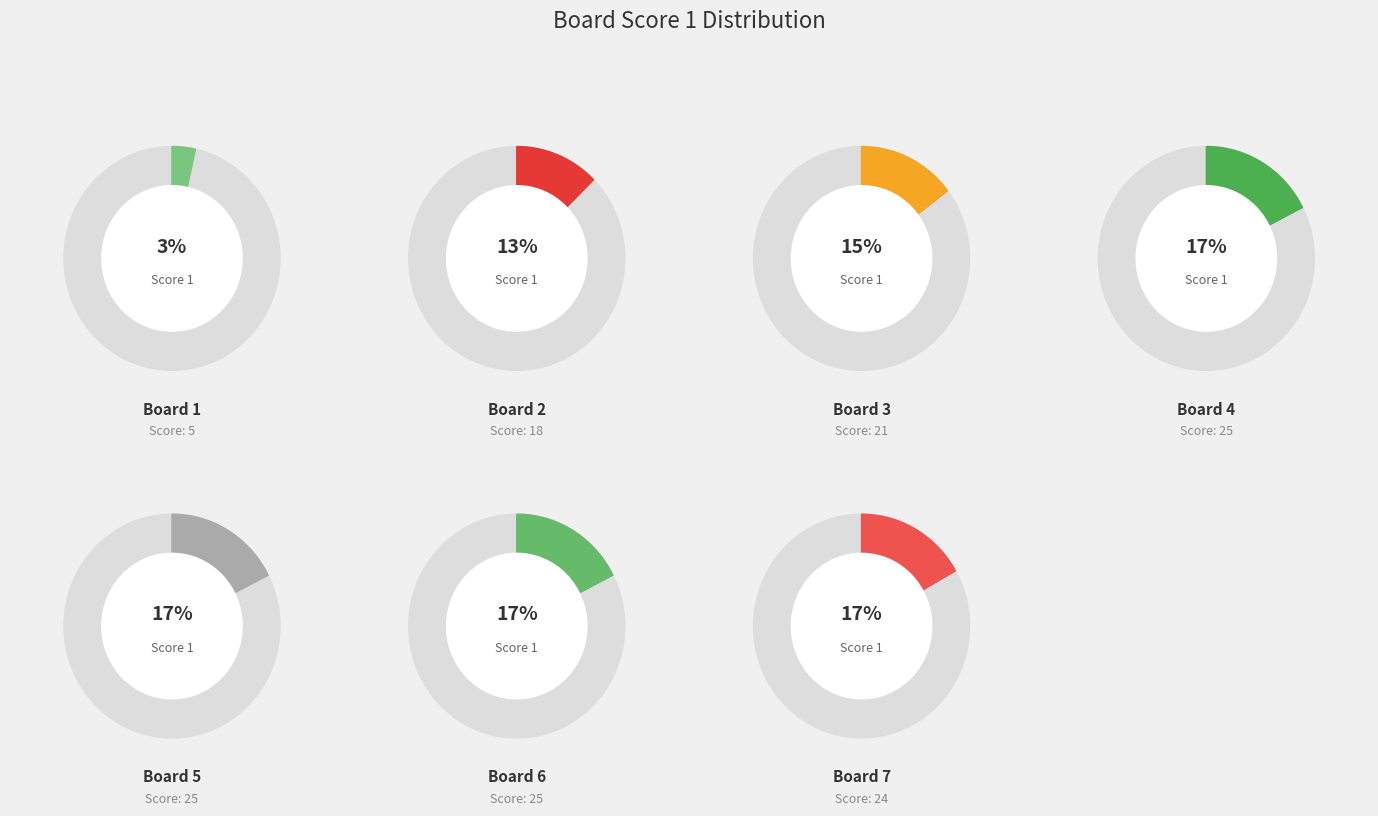

What percentage is the 2 slice, to the nearest percent?

13%